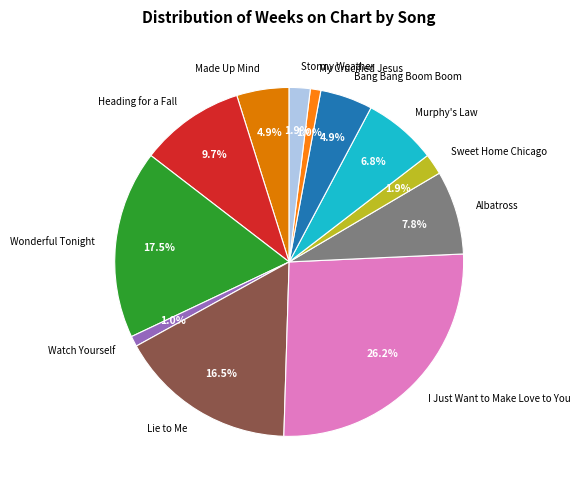

What is the largest slice in the pie chart?

I Just Want to Make Love to You